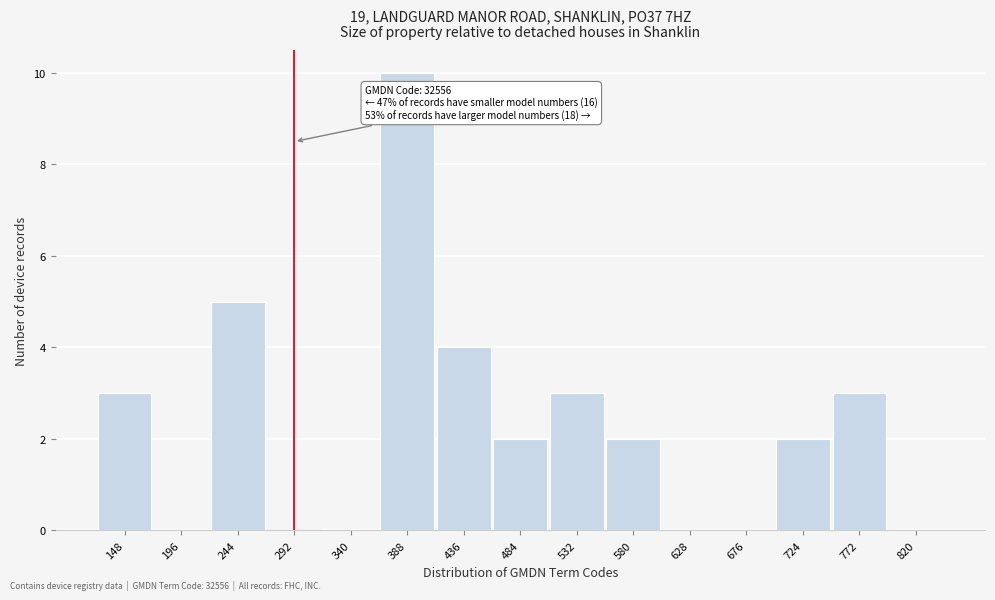

Over which range of the x-axis is the bar tallest?

365 to 415